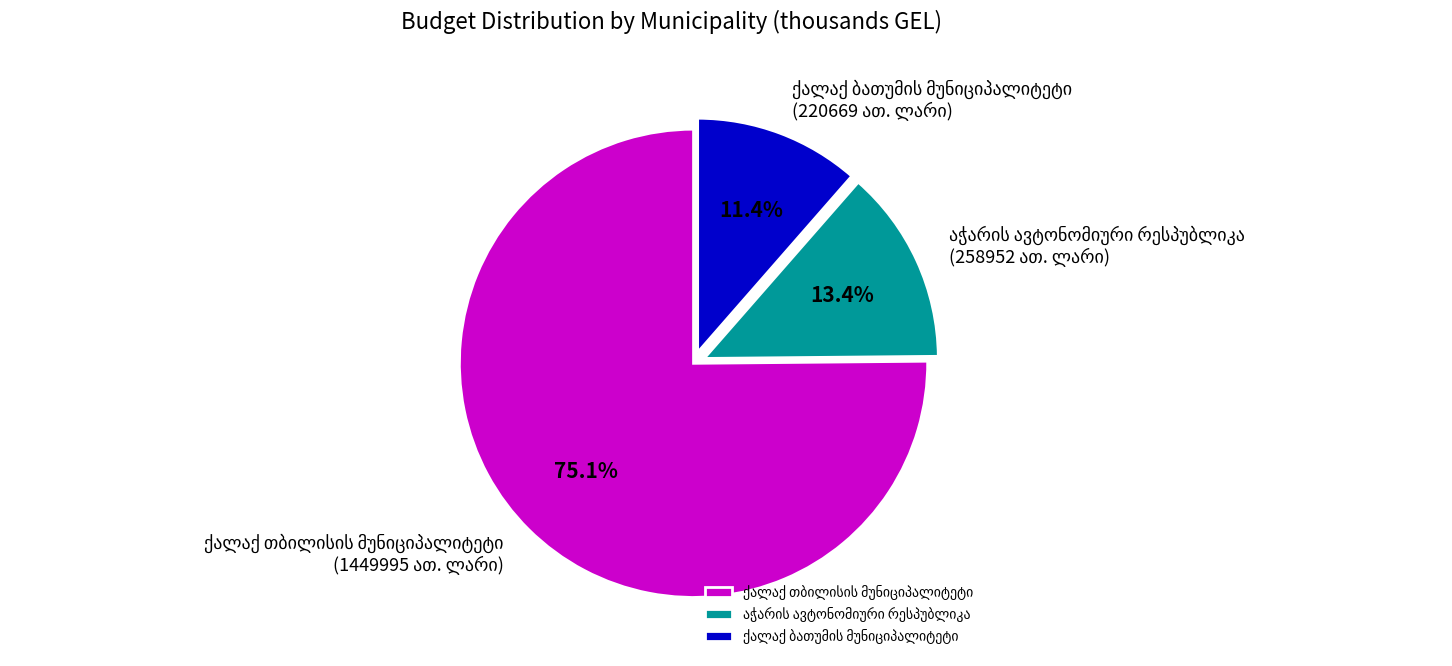

Is there a majority slice in this chart?

Yes